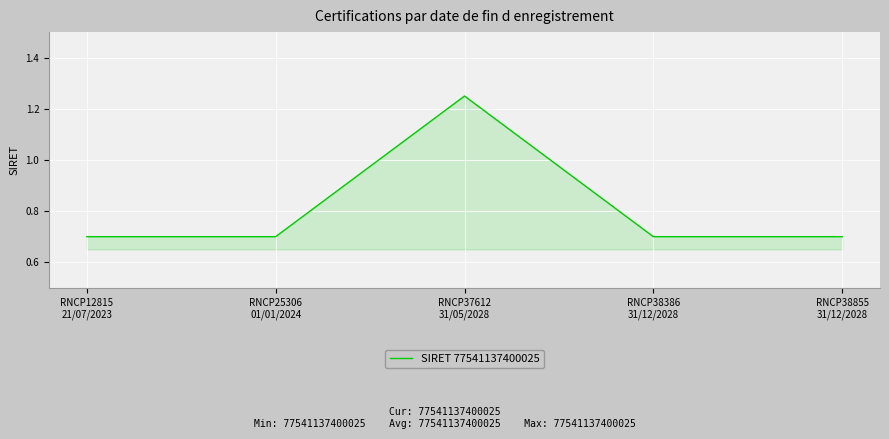

True or false: the data has more than 1 interior local peaks.

False